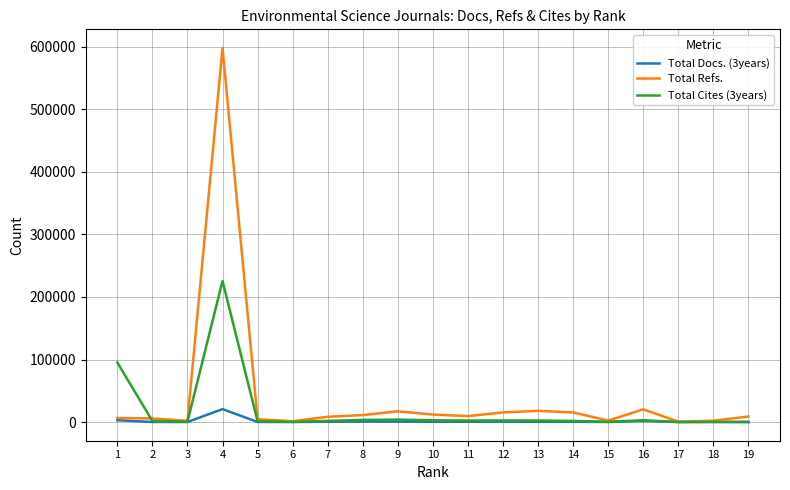

At which category does Total Cites (3years) reach its first local peak?

4